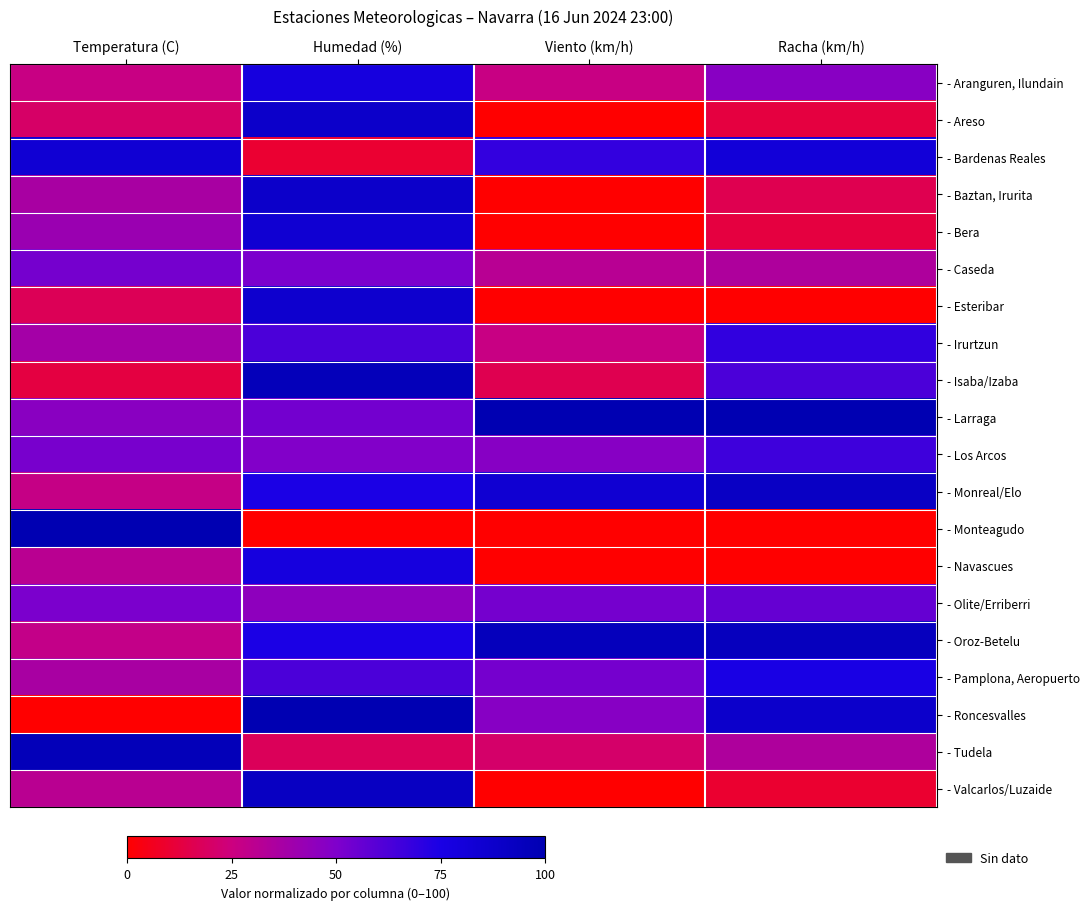

How many series are shown in this chart?

20